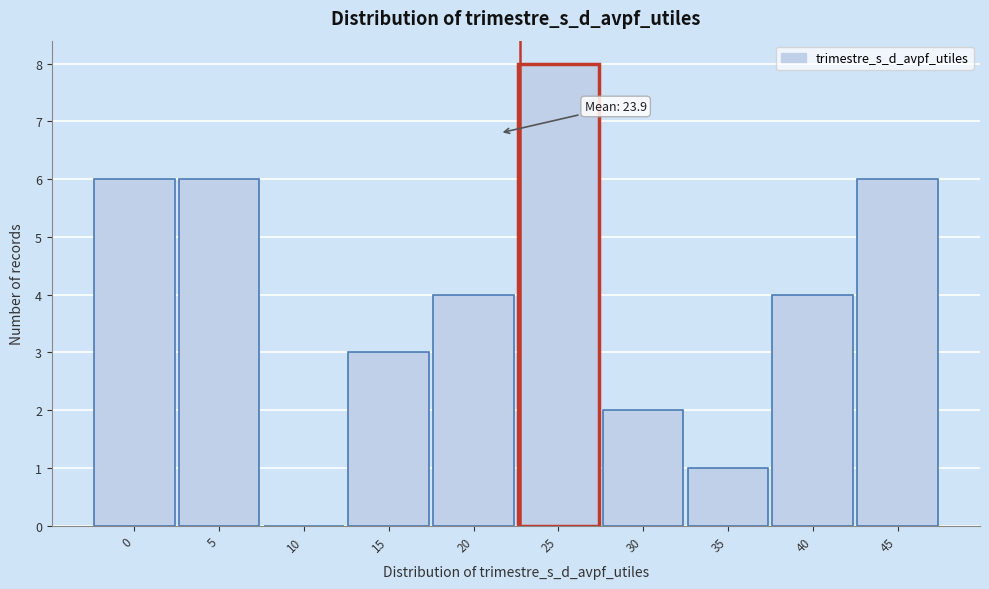

Reading right to left, extract all data points from this chart.

45=6	40=4	35=1	30=2	25=8	20=4	15=3	10=0	5=6	0=6